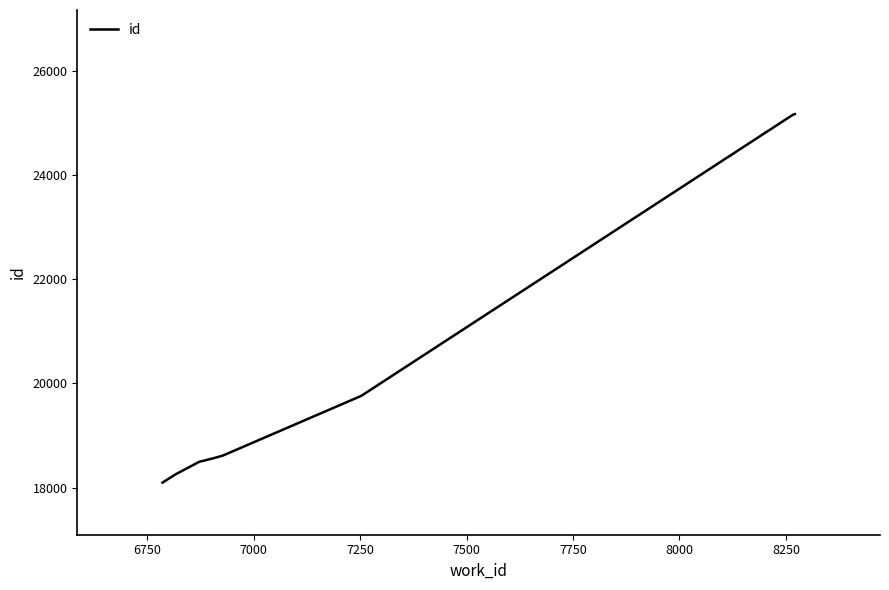

What is the smallest value displayed?

18094